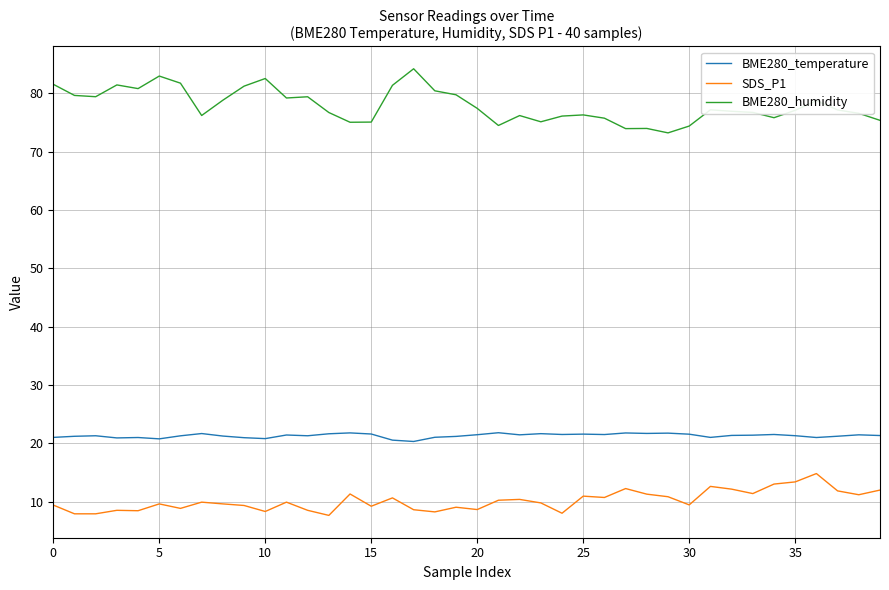

True or false: SDS_P1 and BME280_temperature cross at least once.

False